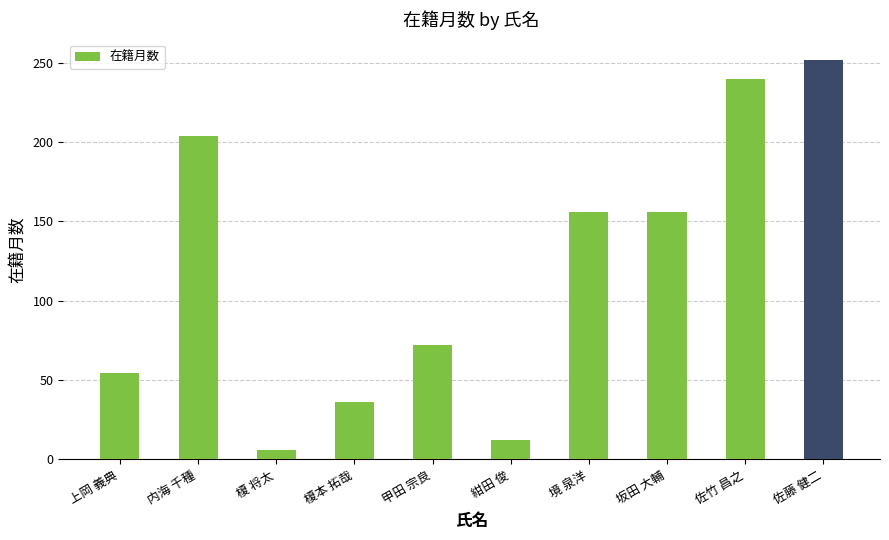

List the labels in order of value, largest first.

佐藤 健二, 佐竹 昌之, 内海 千種, 境 泉洋, 坂田 大輔, 甲田 宗良, 上岡 義典, 榎本 拓哉, 紺田 俊, 榎 将太